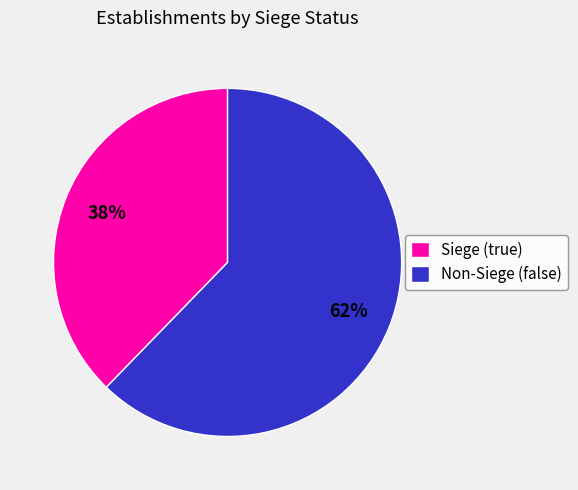

How many segments does this pie chart have?

2